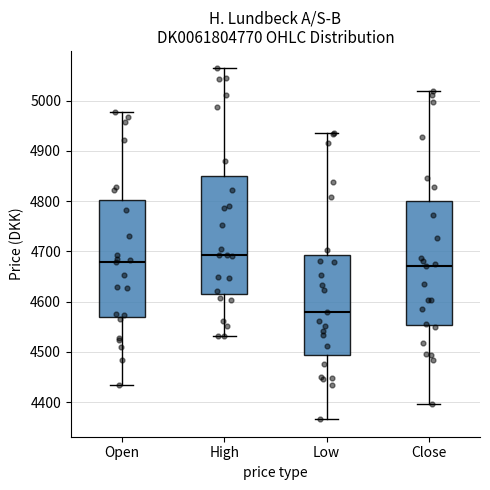

Reading left to right, transcribe this box plot: for each box, give where its median line is, the range the box spans, and where its two whiskers end, as read against the y-axis. The values are not printed on the chart, so give them approximately, as read against the axis.

Open: median 4680, box 4570 to 4800, whiskers 4440 to 4980
High: median 4690, box 4610 to 4850, whiskers 4530 to 5060
Low: median 4580, box 4490 to 4690, whiskers 4370 to 4940
Close: median 4670, box 4550 to 4800, whiskers 4400 to 5020